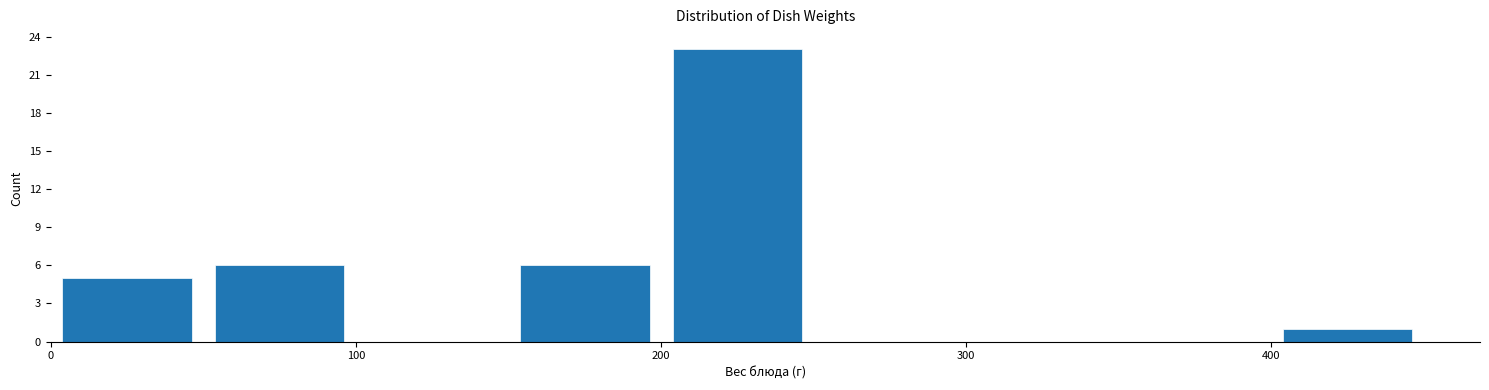

Which range on the x-axis has the tallest bar?

200 to 250